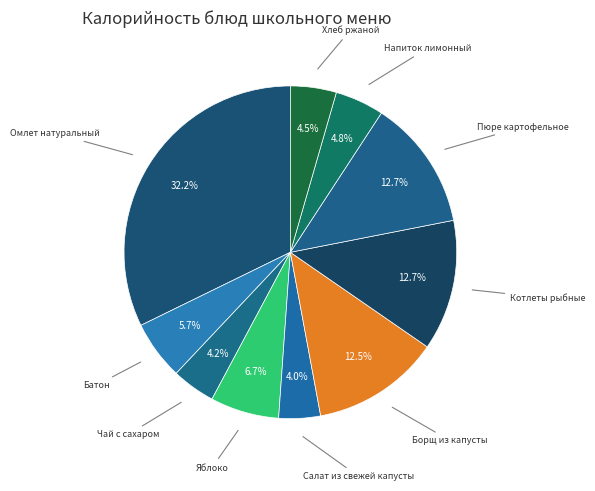

Is there any slice that represents more than half of the pie?

No